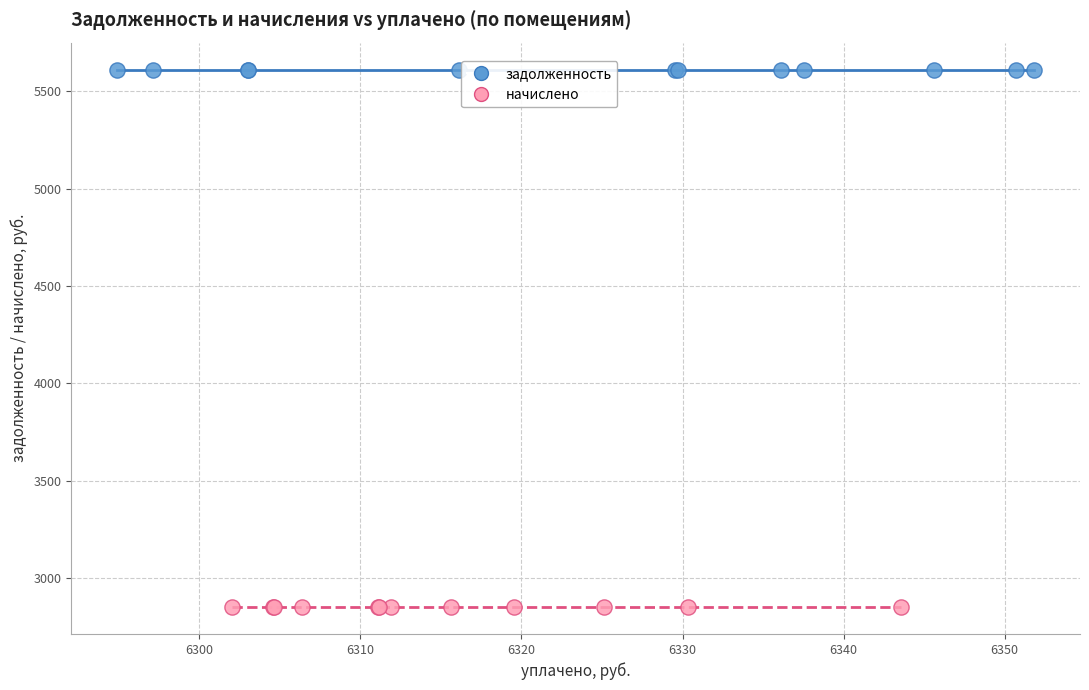

Which series reaches the minimum Y coordinate?

начислено